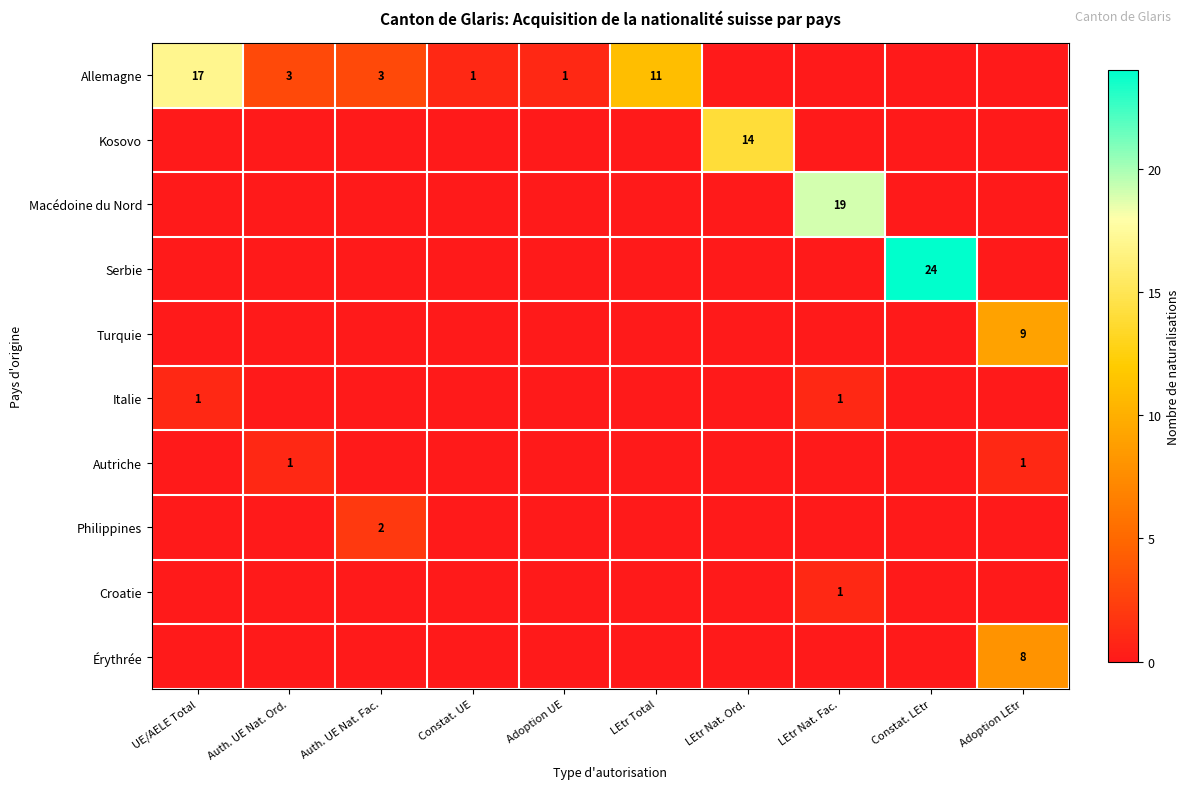

At Constat. UE, list the series in order from largest to smallest.

Allemagne, Kosovo, Macédoine du Nord, Serbie, Turquie, Italie, Autriche, Philippines, Croatie, Érythrée